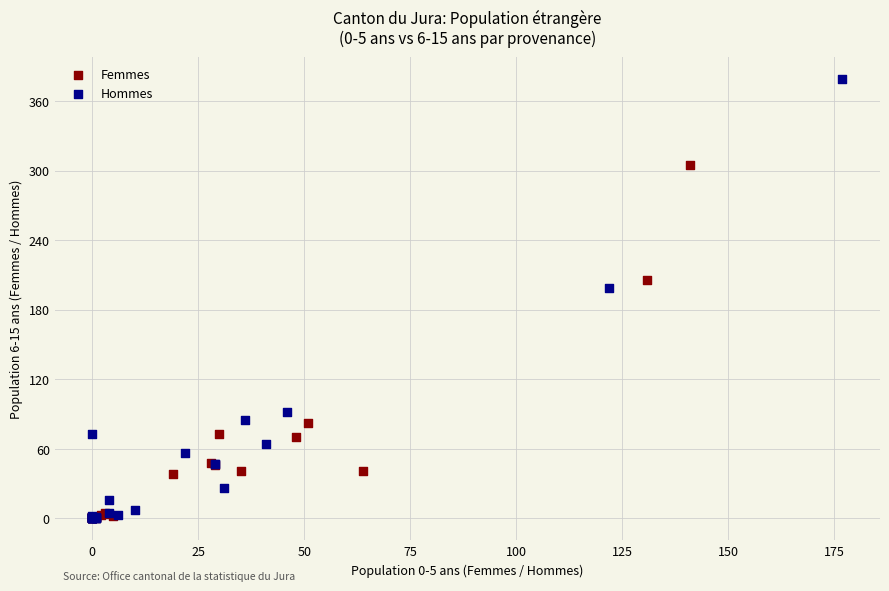

Which series has the widest spread of Y values?

Hommes